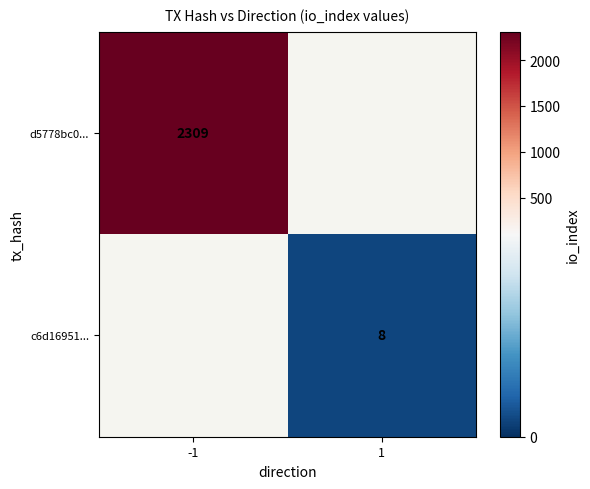

At how many categories does at least one series exceed 2273?

1